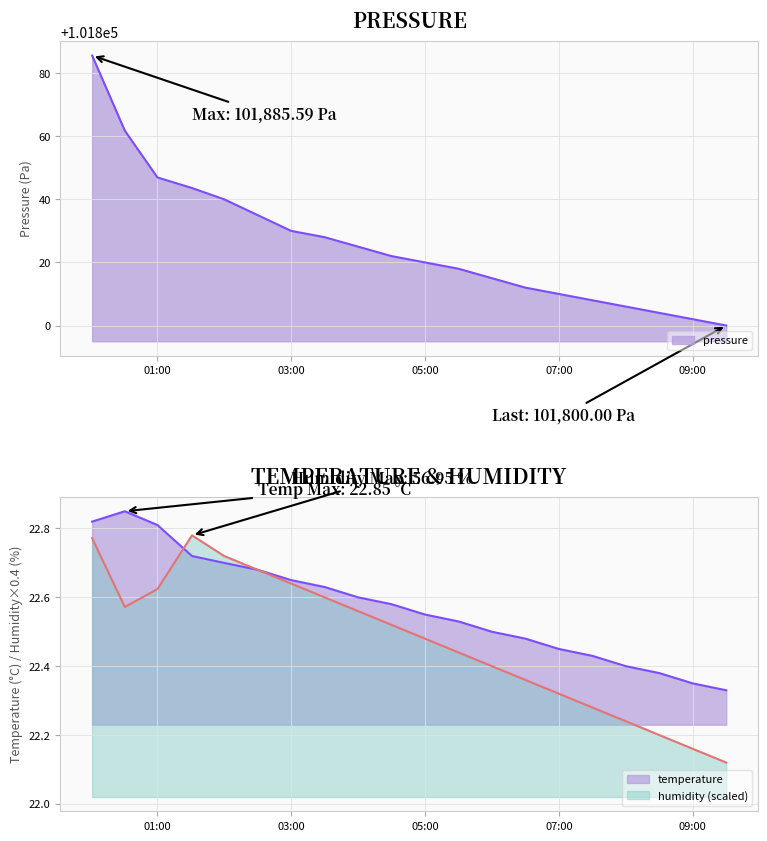

At 03:00, list the series in order from smallest to largest.

humidity, temperature, pressure